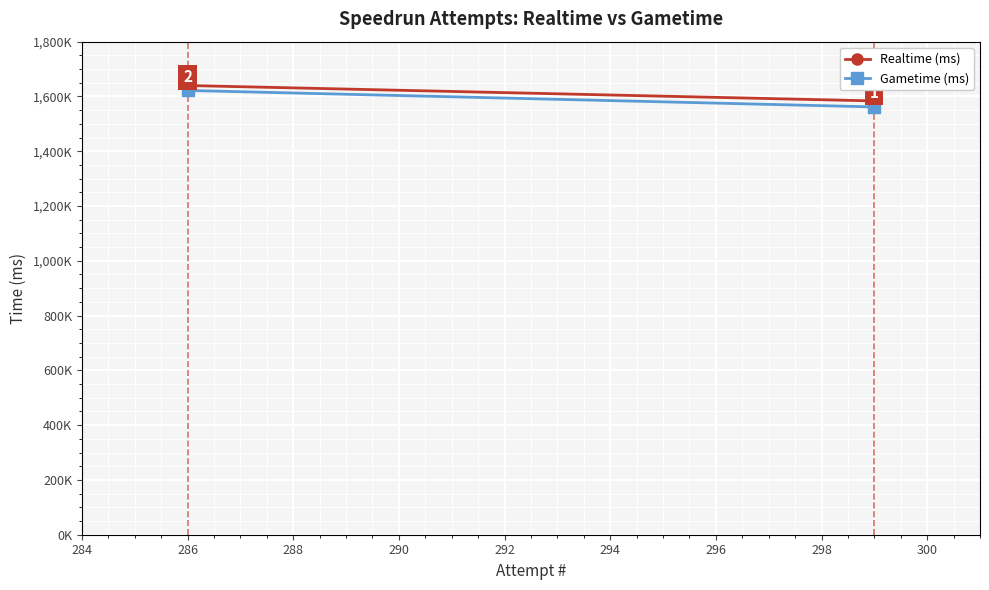

Which series has the largest total across all categories?

Realtime (ms)